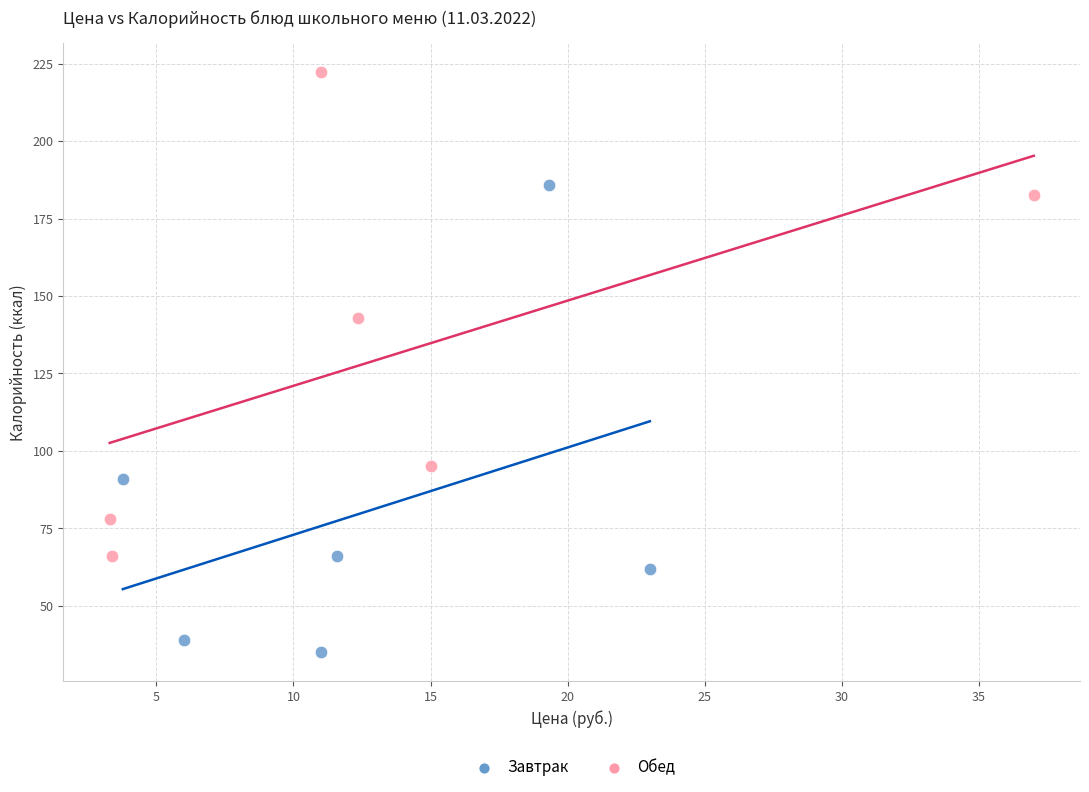

Which series contains the highest Y value?

Обед